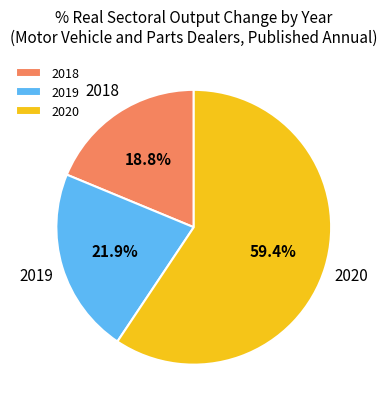

What is the largest slice in the pie chart?

2020